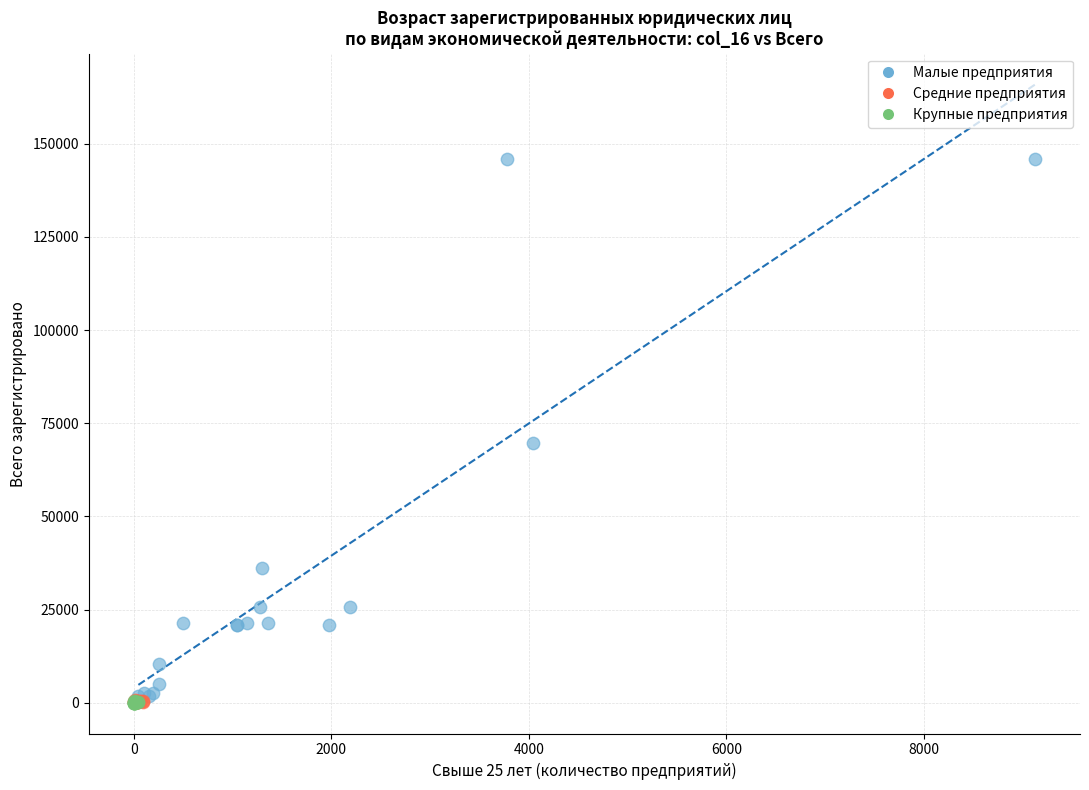

Which series contains the highest Y value?

Малые предприятия